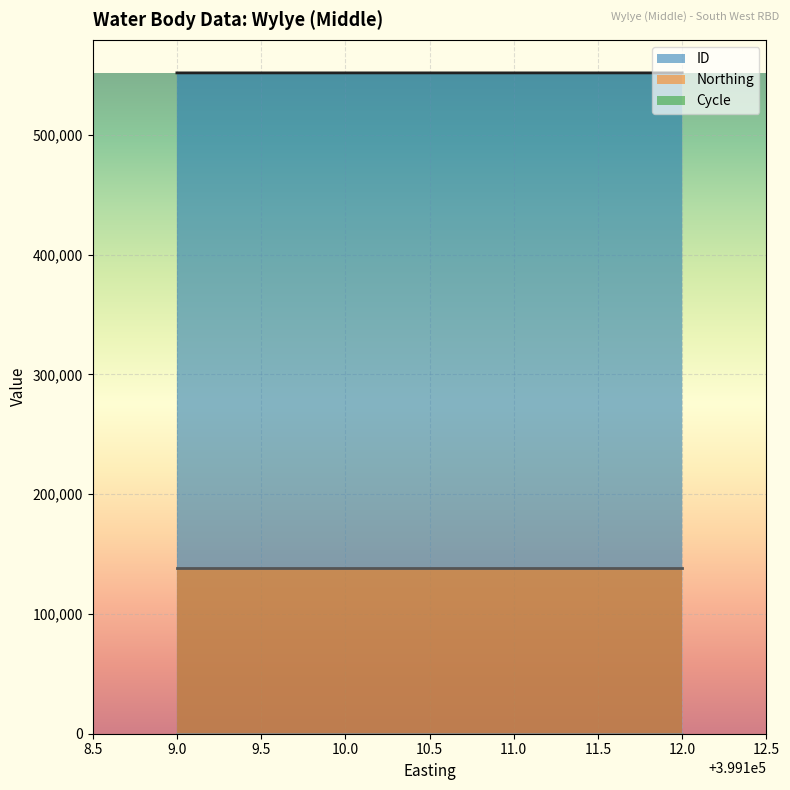

At how many categories does at least one series exceed 383076?

4